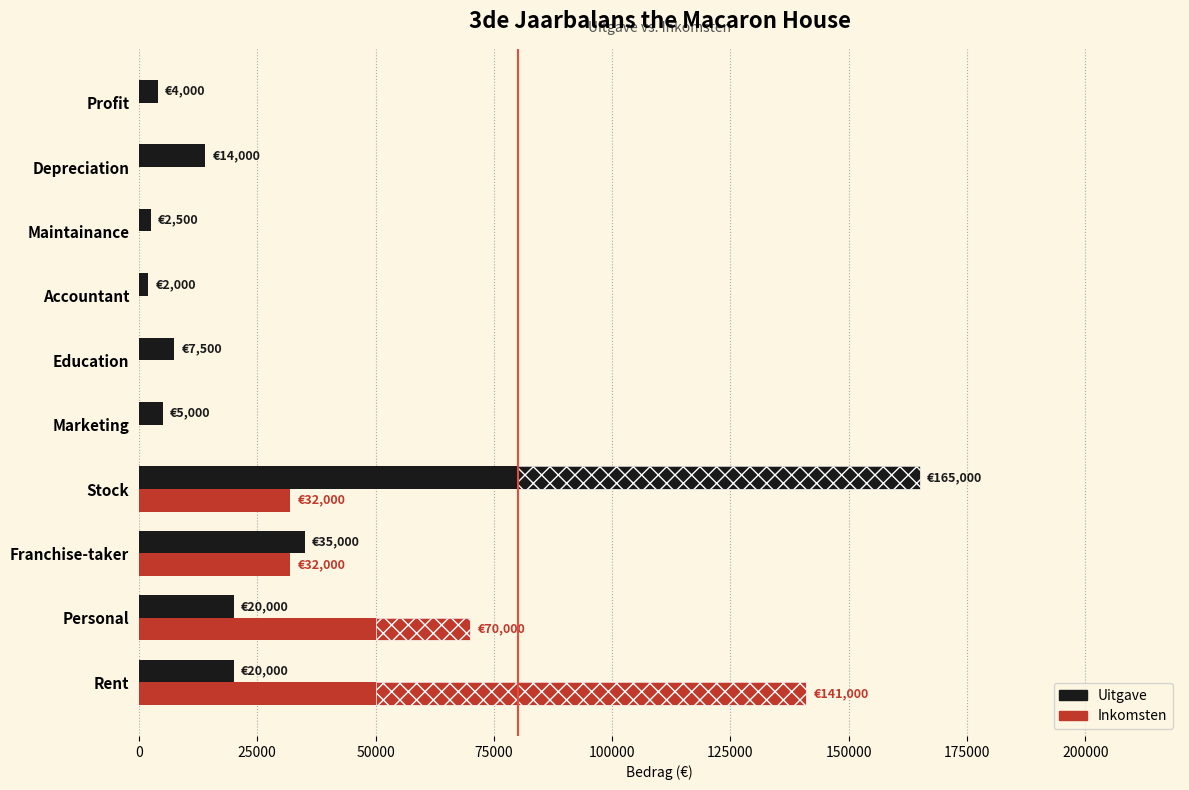

Rank the series at Franchise-taker from lowest to highest value.

Inkomsten, Uitgave